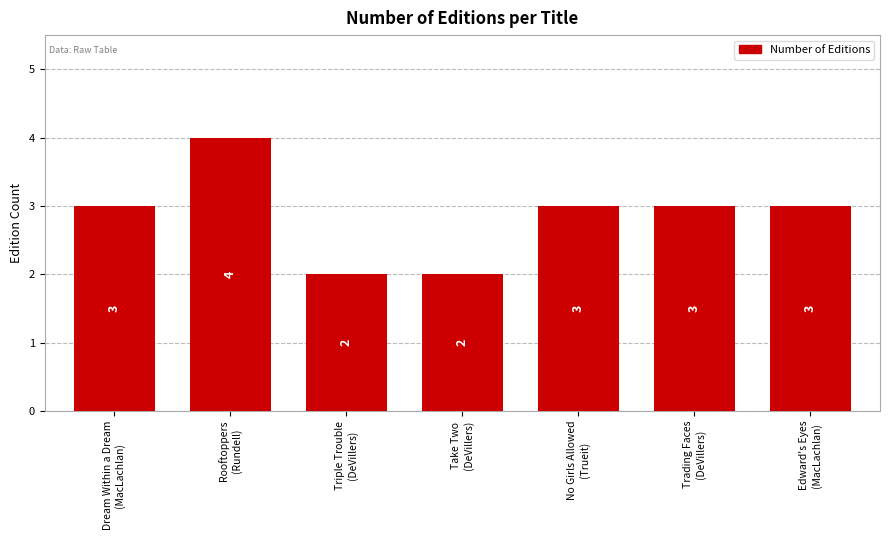

Reading right to left, extract all data points from this chart.

Edward's Eyes
(MacLachlan)=3	Trading Faces
(DeVillers)=3	No Girls Allowed
(Trueit)=3	Take Two
(DeVillers)=2	Triple Trouble
(DeVillers)=2	Rooftoppers
(Rundell)=4	Dream Within a Dream
(MacLachlan)=3